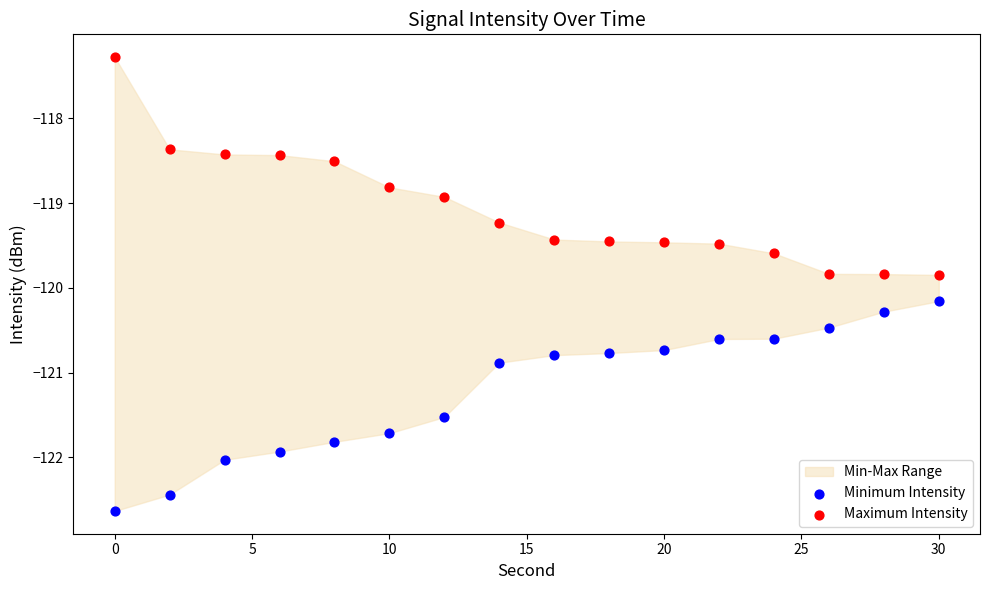

Which series reaches the minimum Y coordinate?

Minimum Intensity